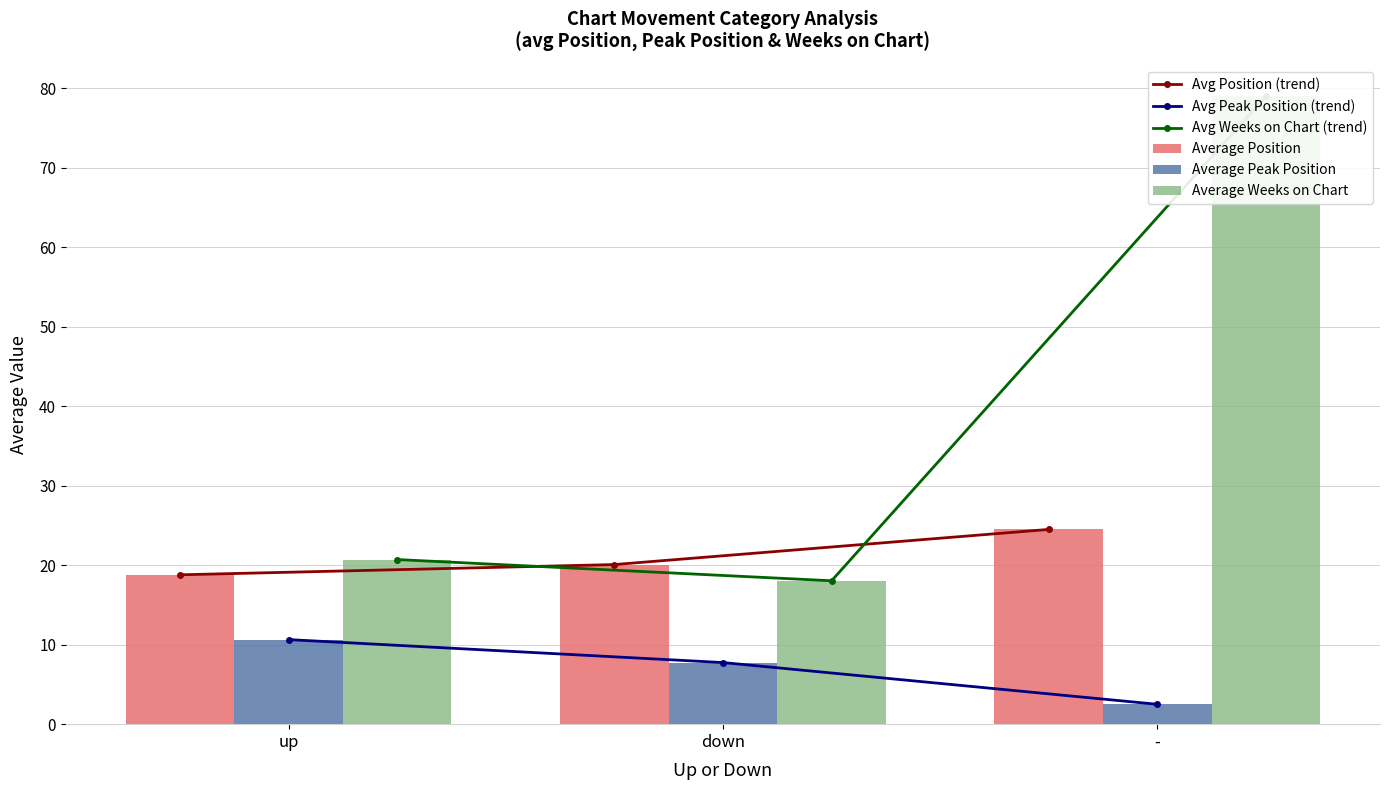

What value does the Avg Peak Position (trend) series have at up?

10.6